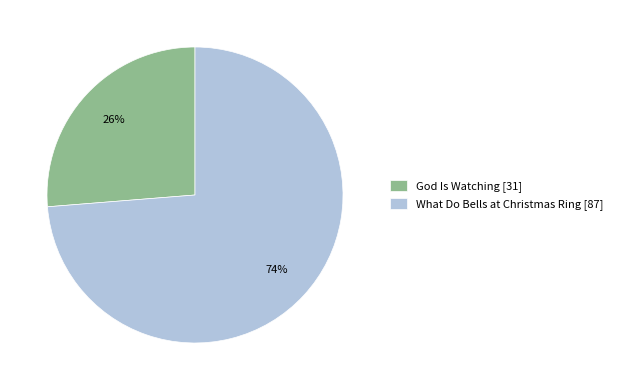

To the nearest percent, what is the combined percentage of What Do Bells at Christmas Ring and God Is Watching?

100%